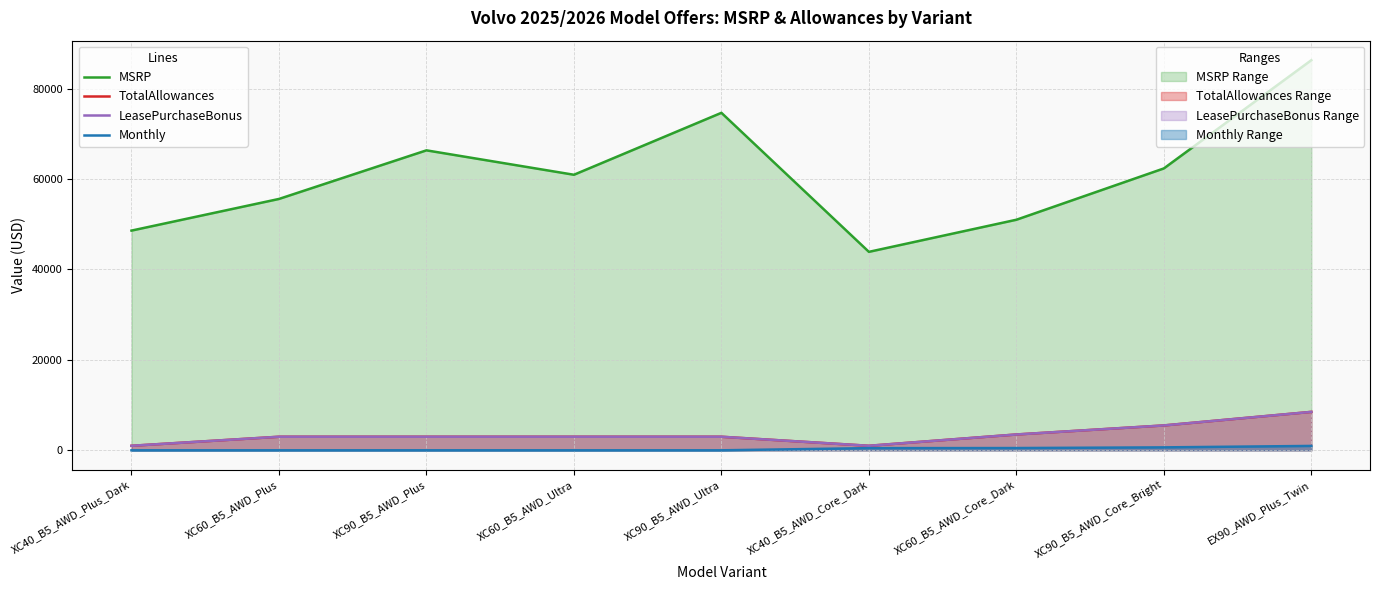

True or false: MSRP and LeasePurchaseBonus cross at least once.

False